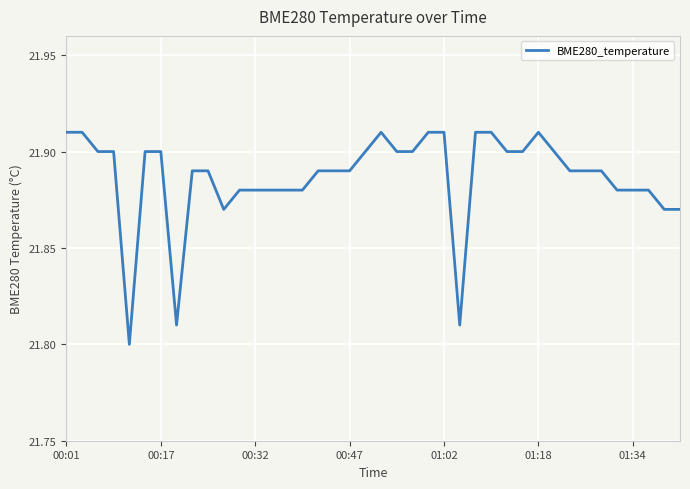

What is the sum of all values?

875.5